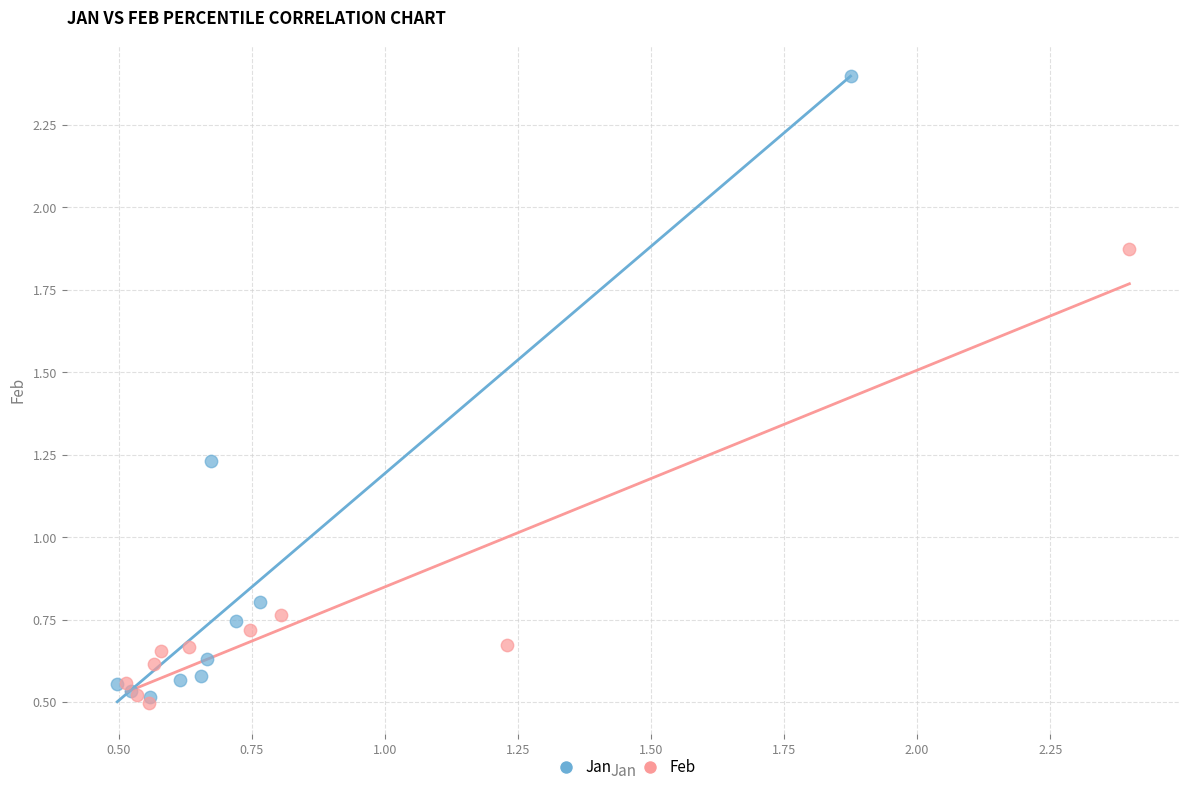

Which series reaches the maximum Y coordinate?

Jan